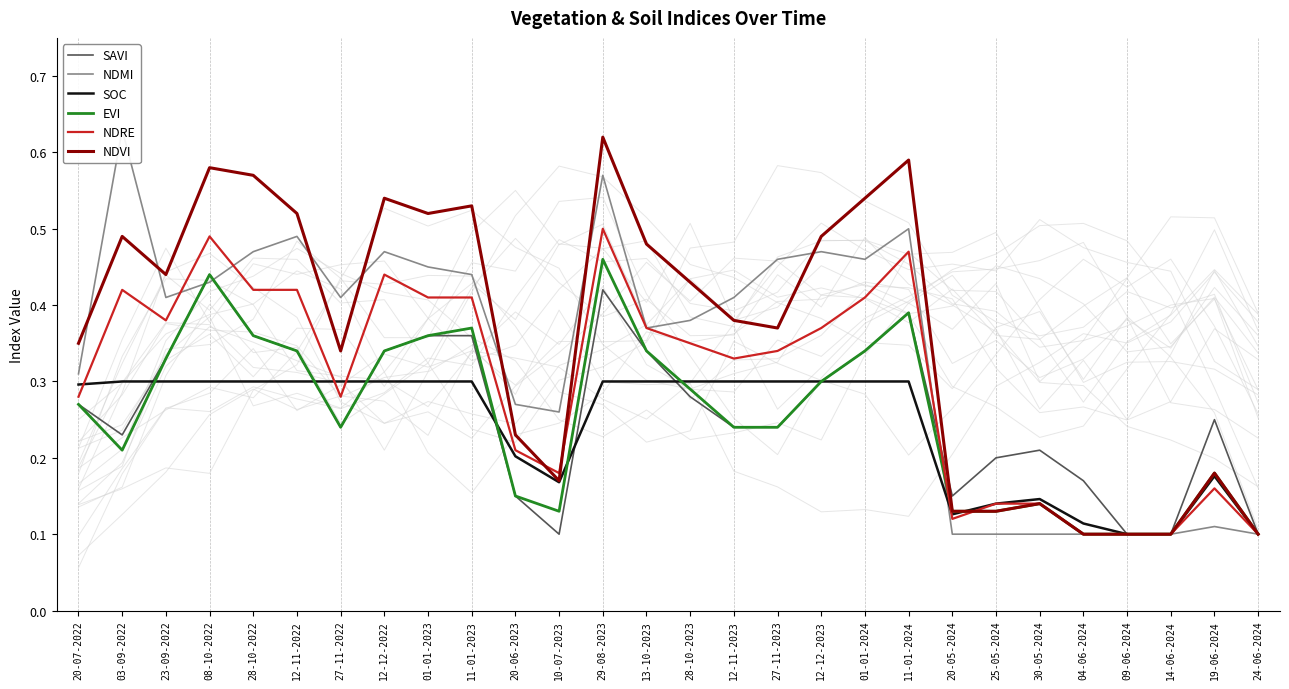

Which series changed the most between 29-08-2023 and 09-06-2024?

NDVI